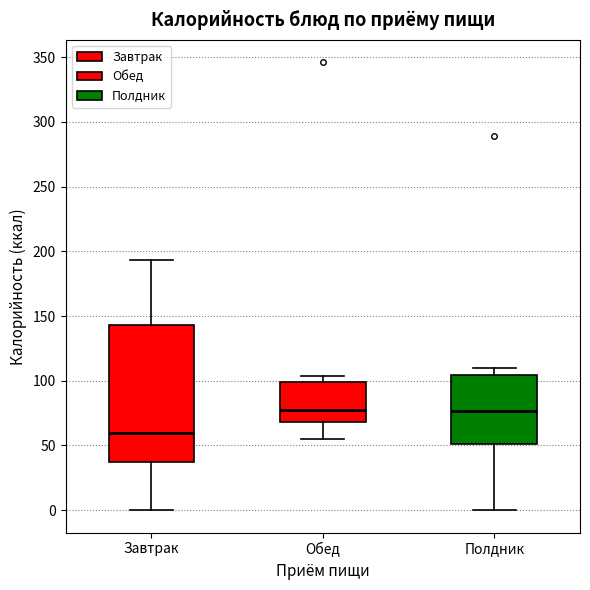

Reading left to right, read every box against the y-axis: the position of its median line, the range the box covers, and the ends of its whiskers. The values are not printed on the chart, so give them approximately, as read against the axis.

Завтрак: median 60, box 35 to 145, whiskers 0 to 195
Обед: median 75, box 70 to 100, whiskers 55 to 105
Полдник: median 75, box 50 to 105, whiskers 0 to 110